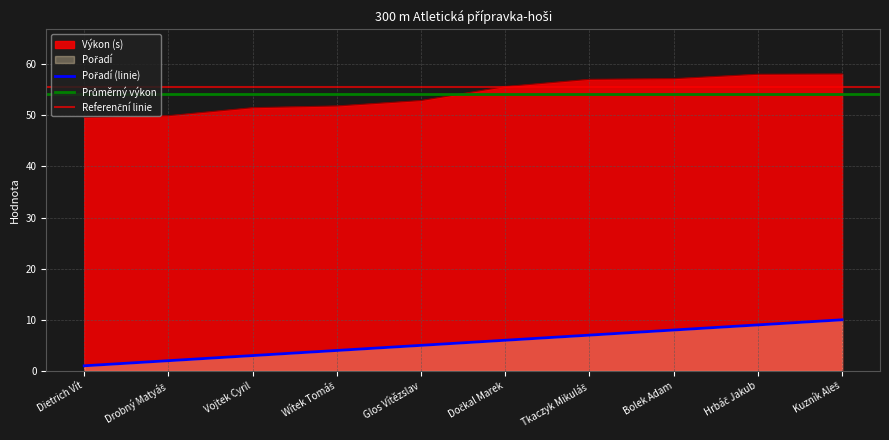

Which series has the largest total across all categories?

Výkon